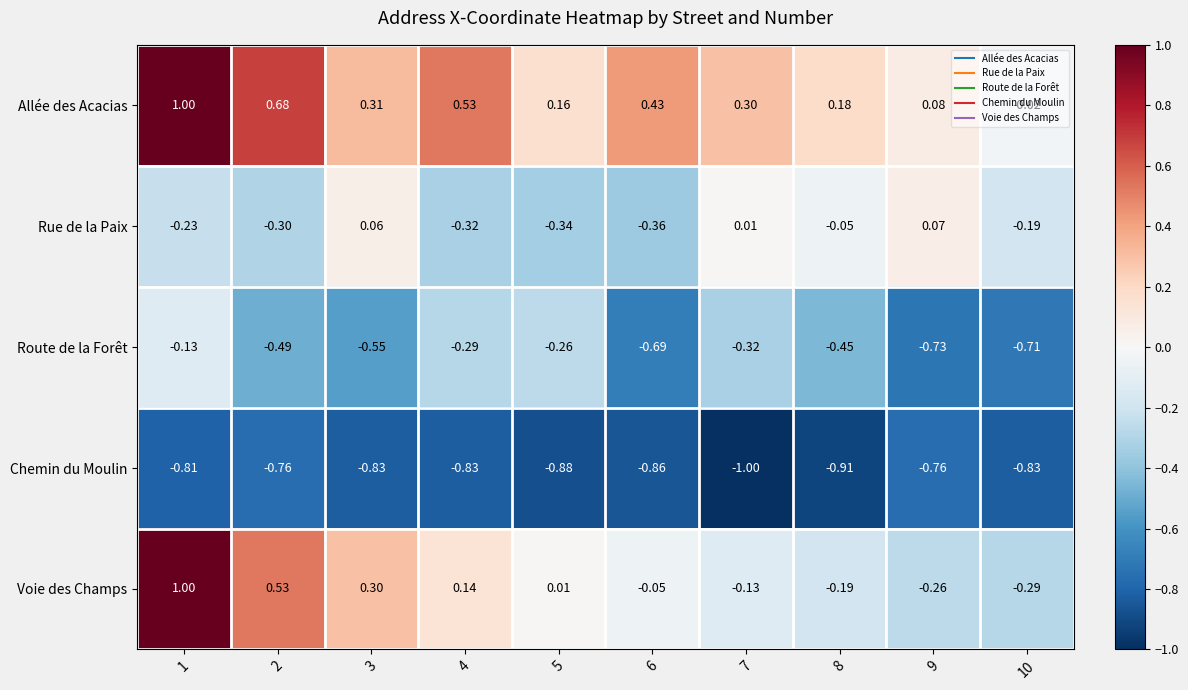

List the series in order of their overall mean, lowest first.

Chemin du Moulin, Route de la Forêt, Rue de la Paix, Voie des Champs, Allée des Acacias